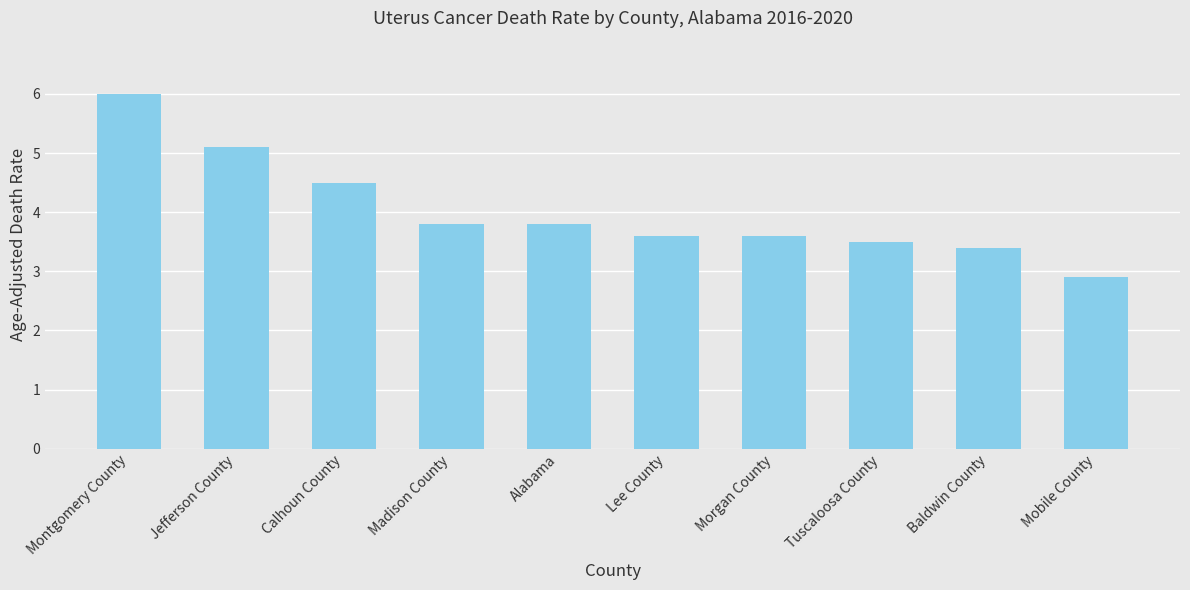

What is the difference between the values at Mobile County and Alabama?

0.9